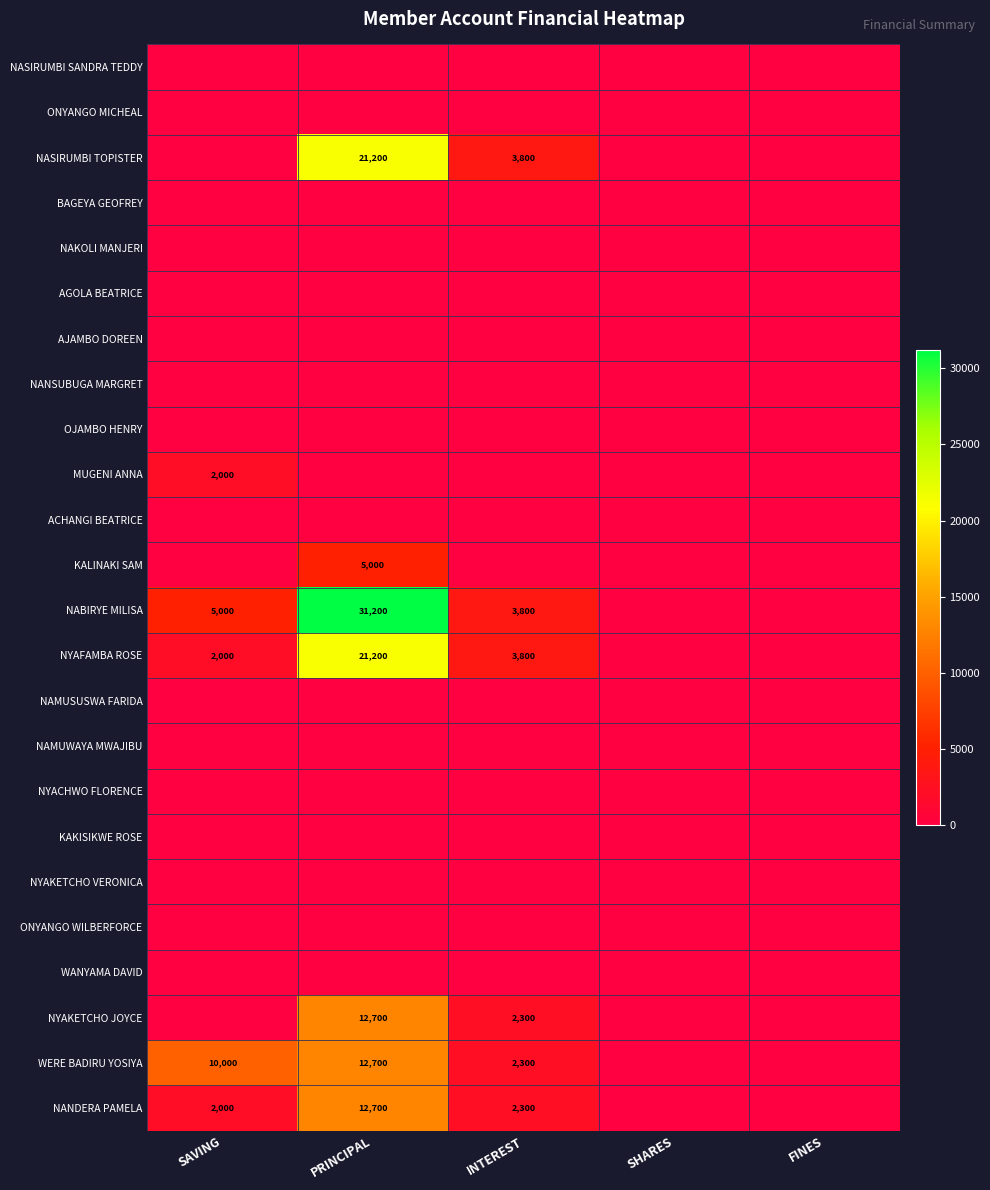

True or false: WERE BADIRU YOSIYA has a value of 5310 at PRINCIPAL.

False